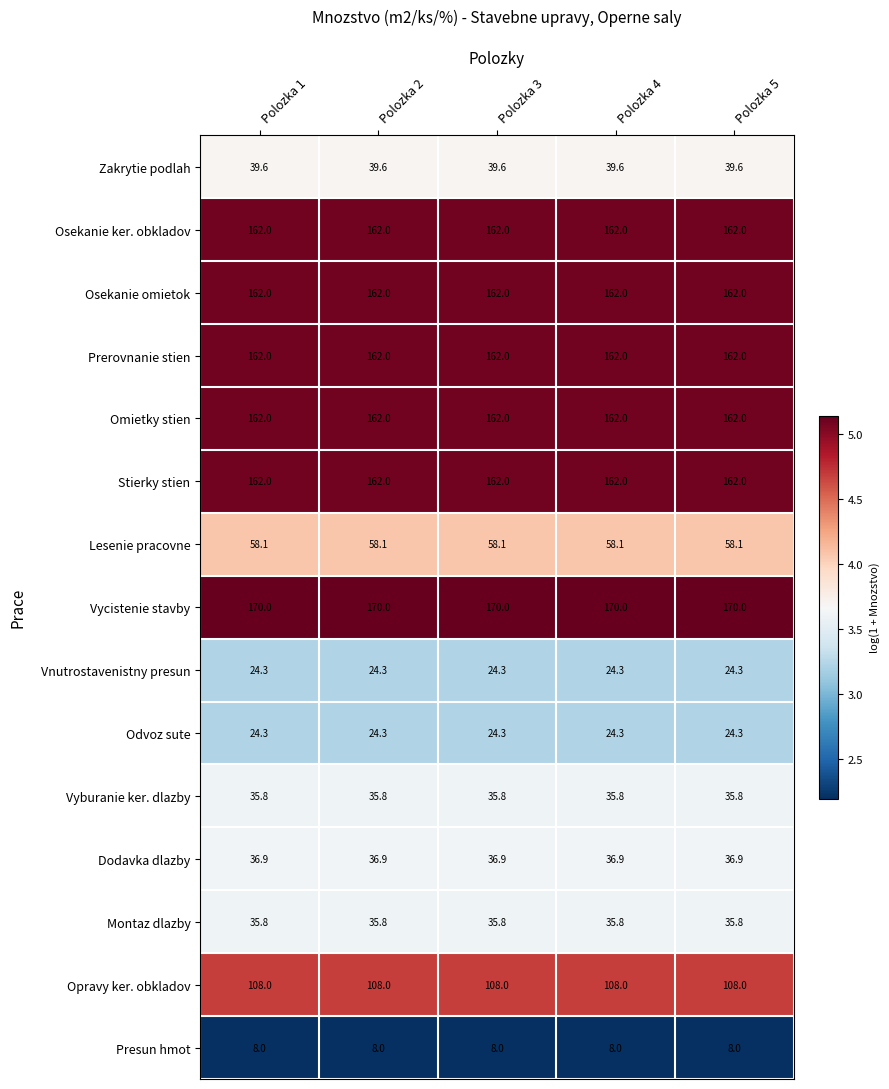

What is the smallest value displayed?

8.0